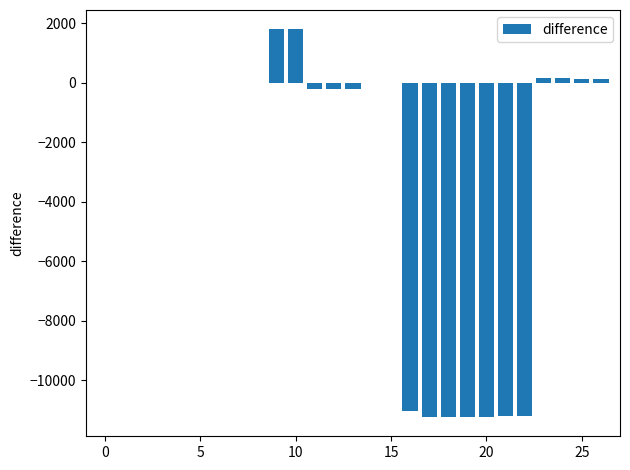

What is the greatest value displayed?

1800